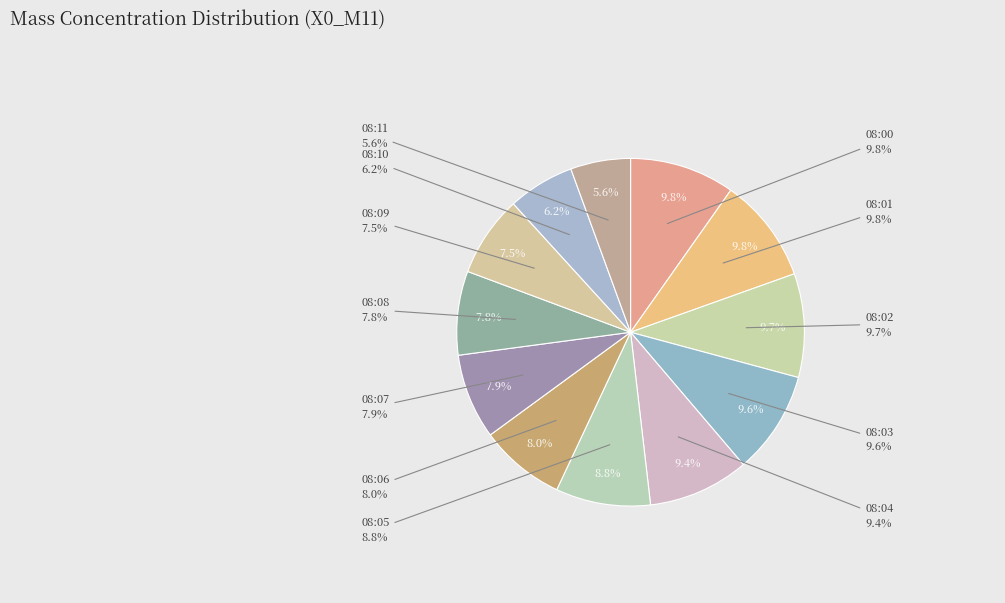

To the nearest percent, what is the difference between the largest and smallest slice percentages?

4%